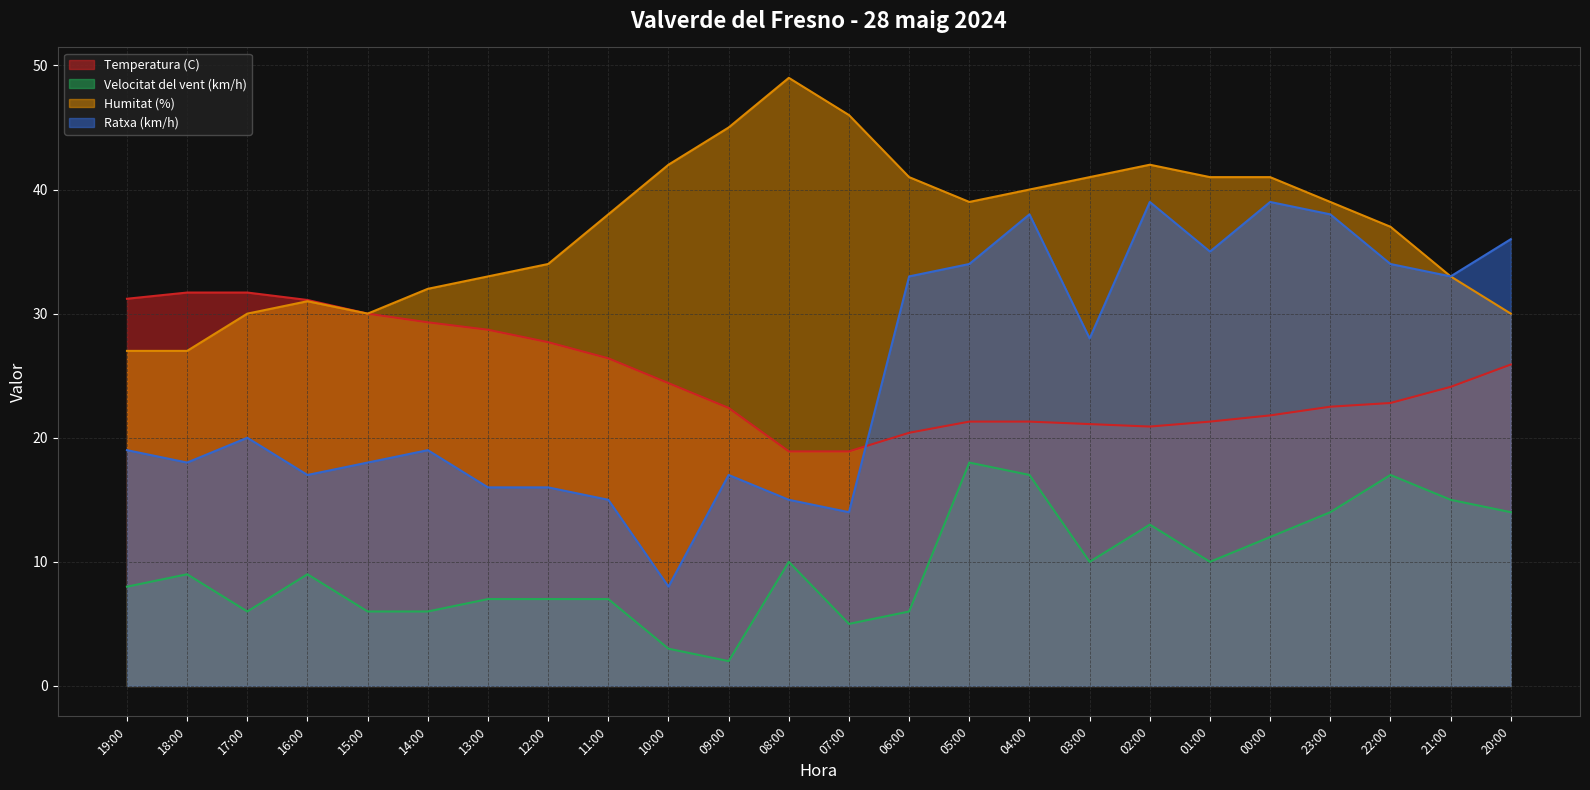

Does the chart display data point markers on the line(s)?

No